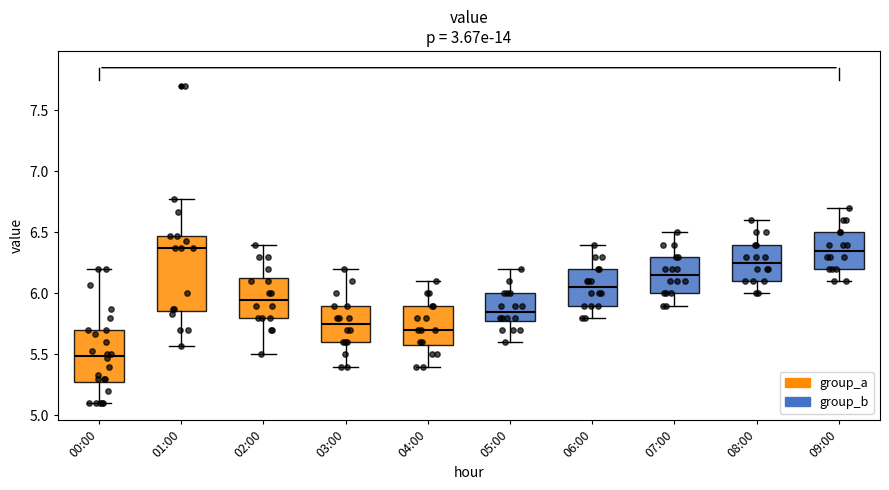

Comparing the boxes themselves (not the whiskers), which one is the tallest?

01:00